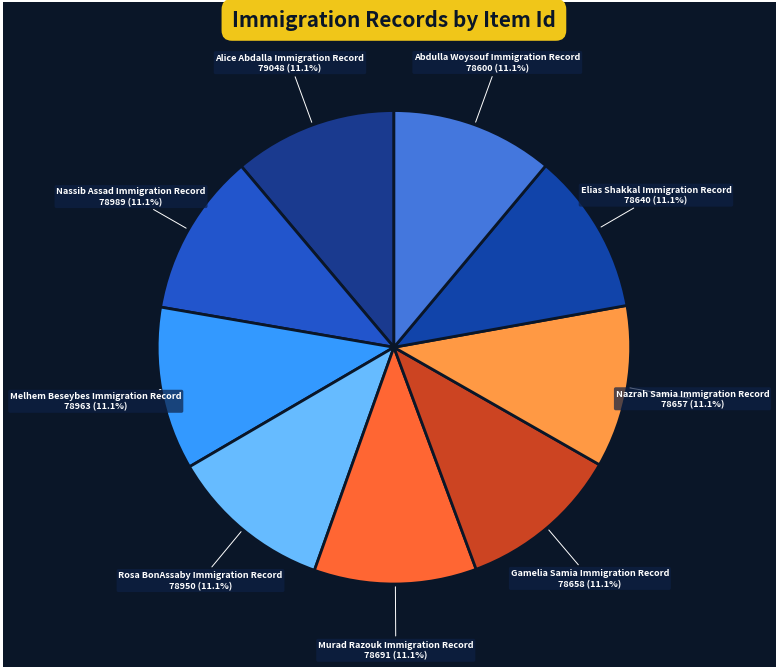

What percentage is NOT represented by Nassib Assad Immigration Record?

88.9%